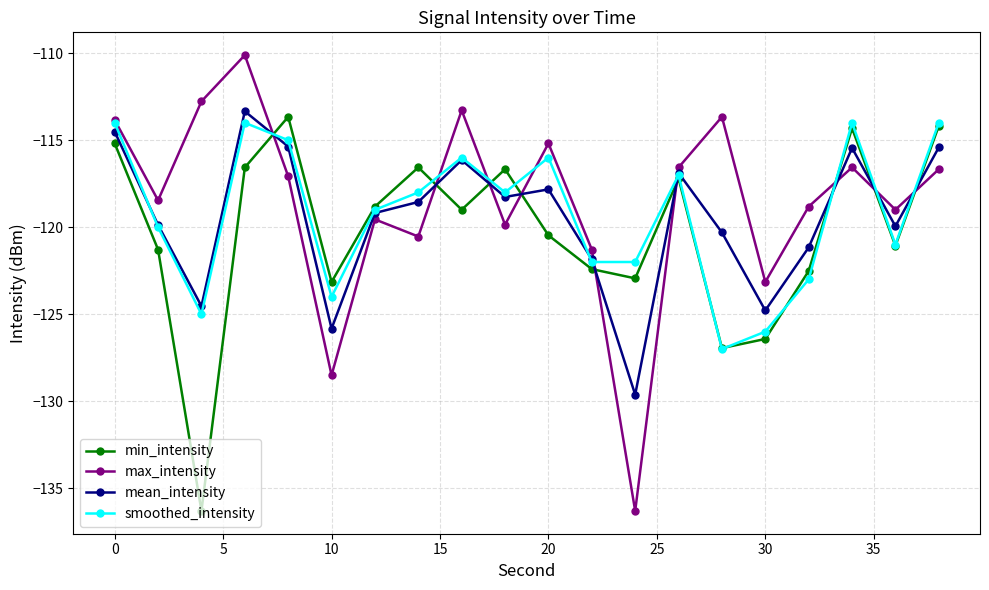

How many data points in min_intensity are less than -118?

12